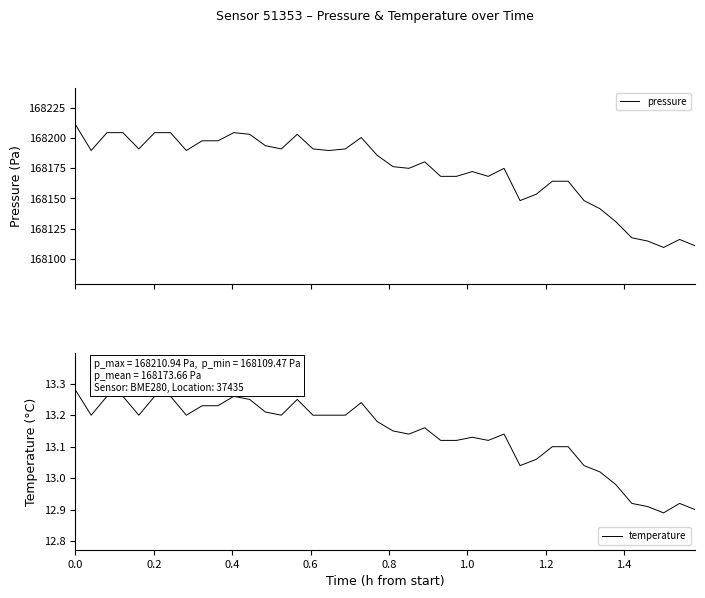

True or false: pressure and temperature intersect in this chart.

False